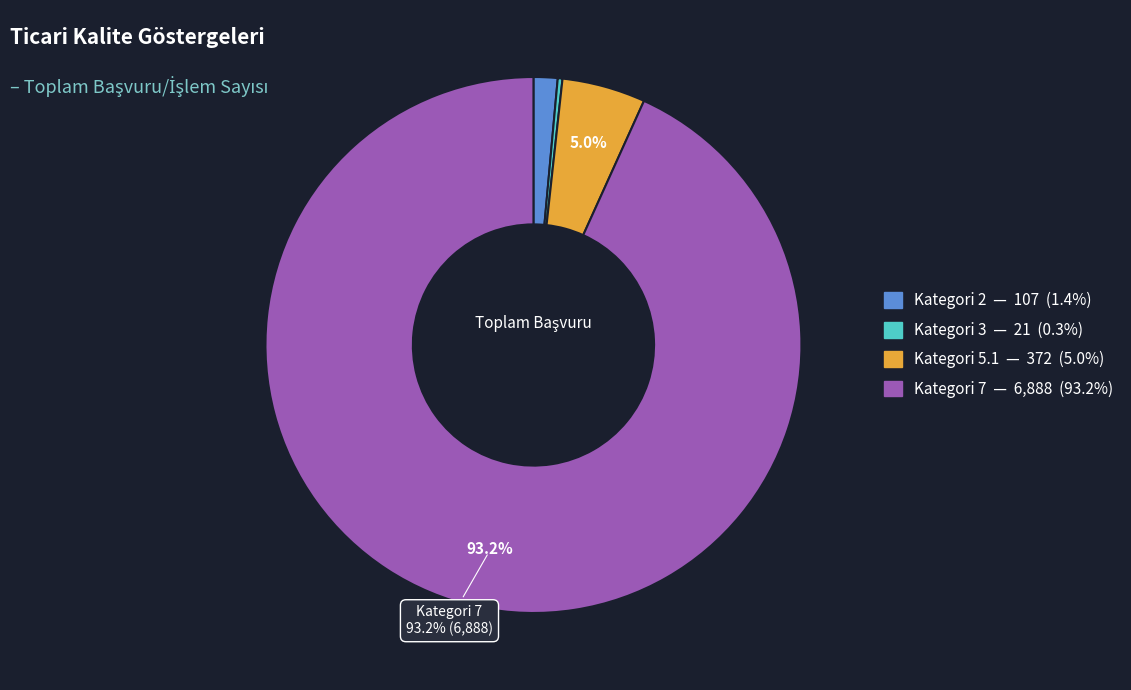

Is there a majority slice in this chart?

Yes